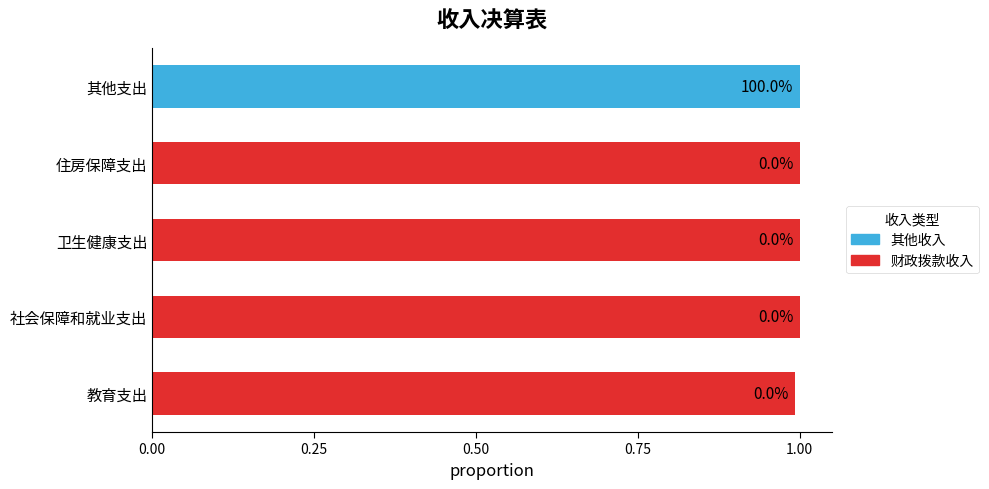

The 财政拨款收入 series shows 1.0 at 卫生健康支出. True or false?

True